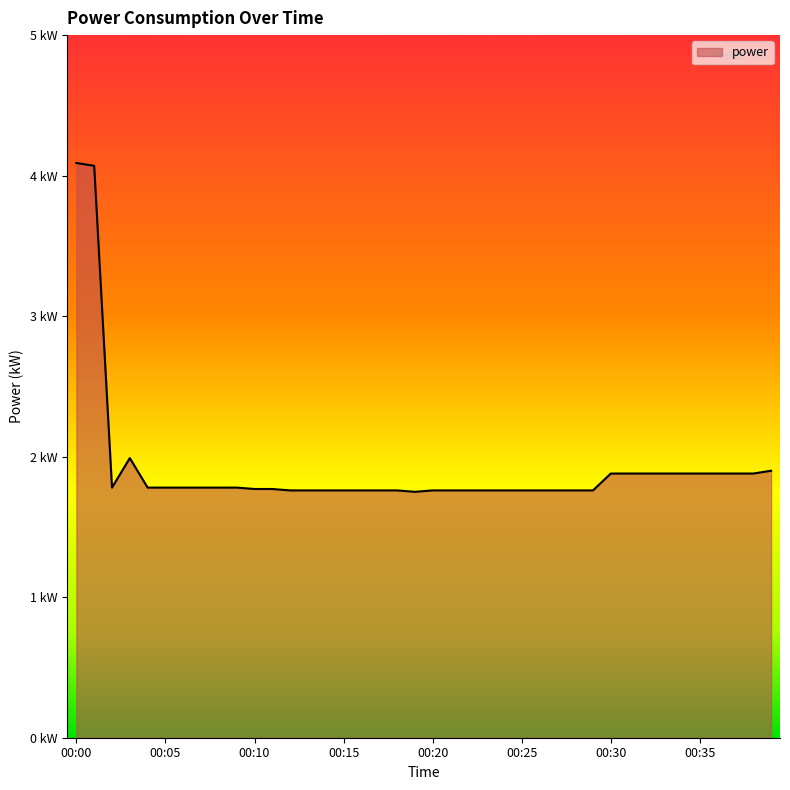

Does the chart have visible grid lines?

No